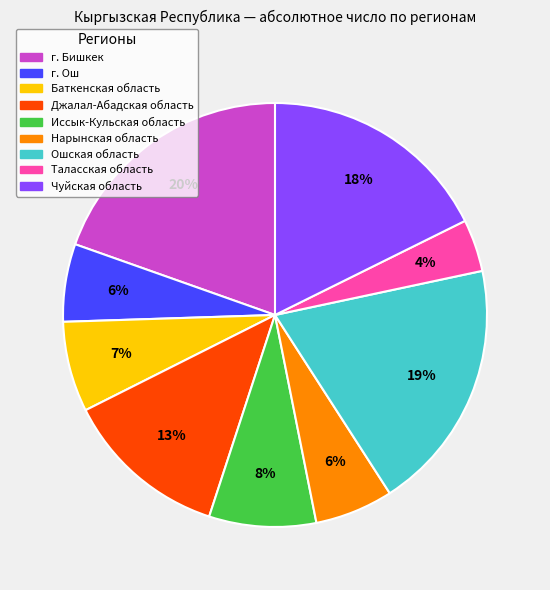

Is Джалал-Абадская область the majority of the pie?

No